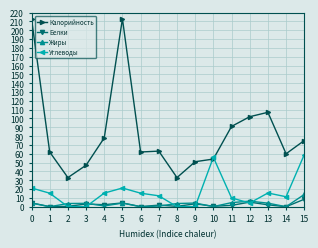

List the series in order of their peak value, highest first.

Калорийность, Углеводы, Жиры, Белки